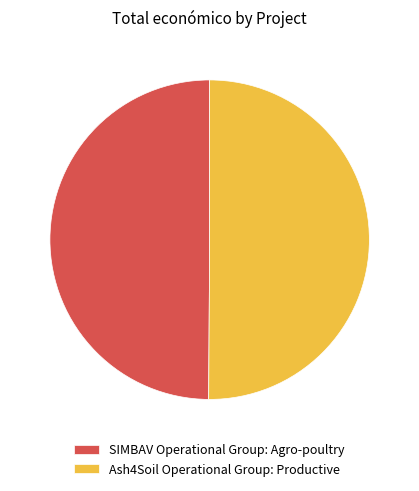

What is the ratio of the value at SIMBAV Operational Group: Agro-poultry to the value at Ash4Soil Operational Group: Productive?

1.0